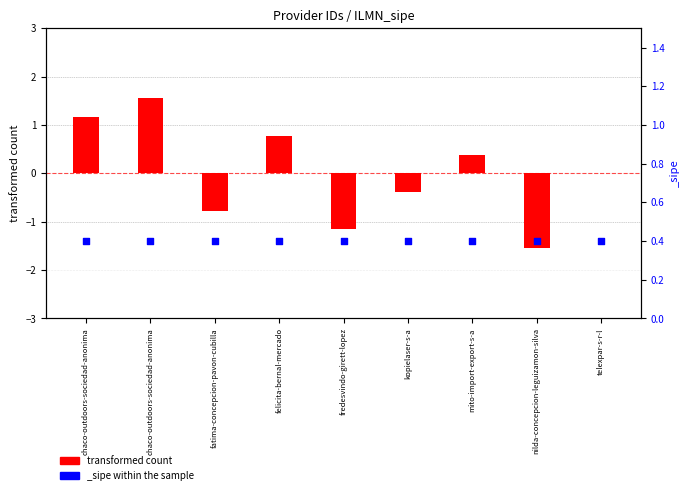

Between nilda-concepcion-leguizamon-silva and telexpar-s-r-l, which is larger?

telexpar-s-r-l